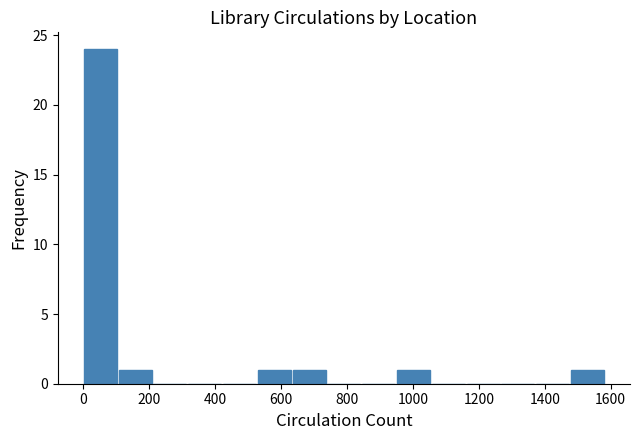

Over which range of the x-axis is the bar tallest?

0 to 100